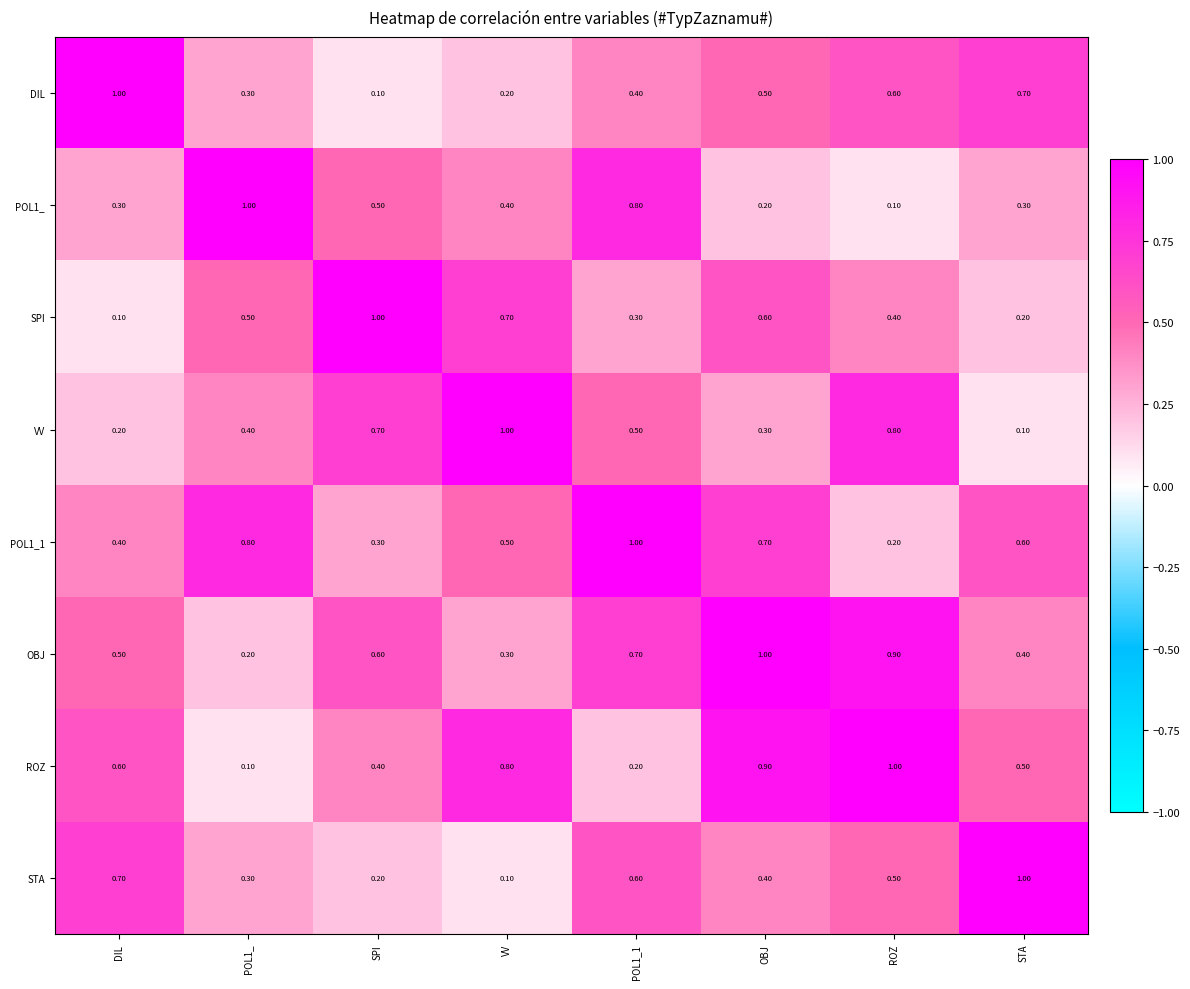

What is the maximum value shown in the chart?

1.0